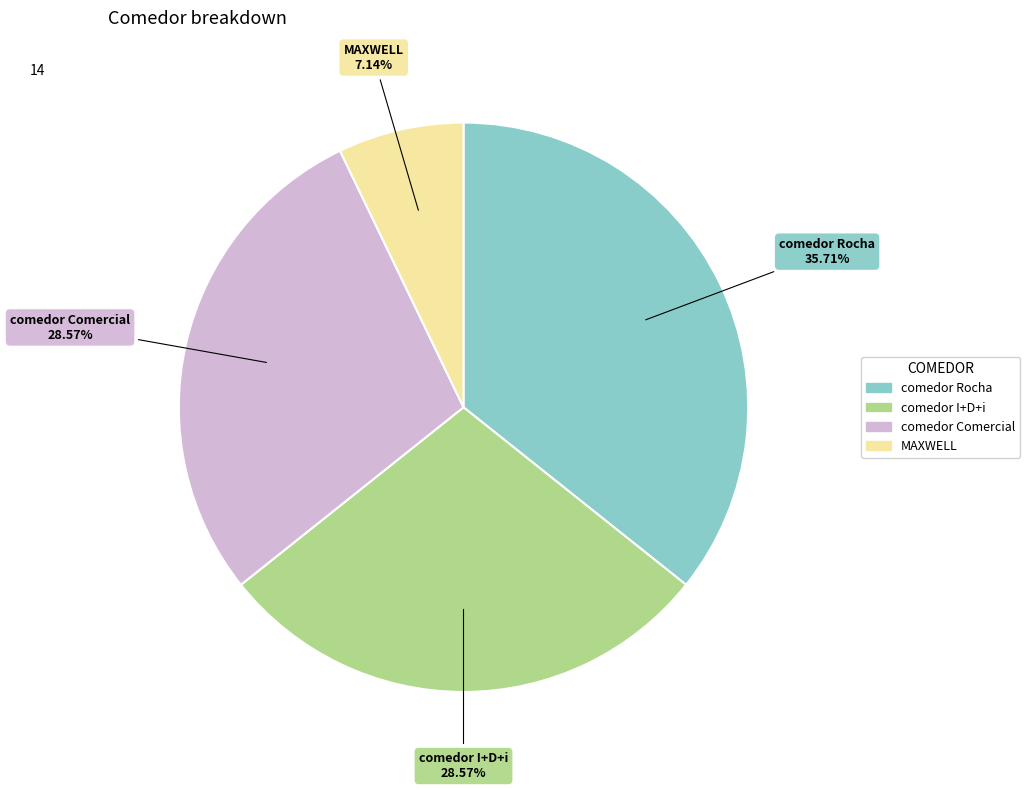

Between MAXWELL and comedor Comercial, which is larger?

comedor Comercial